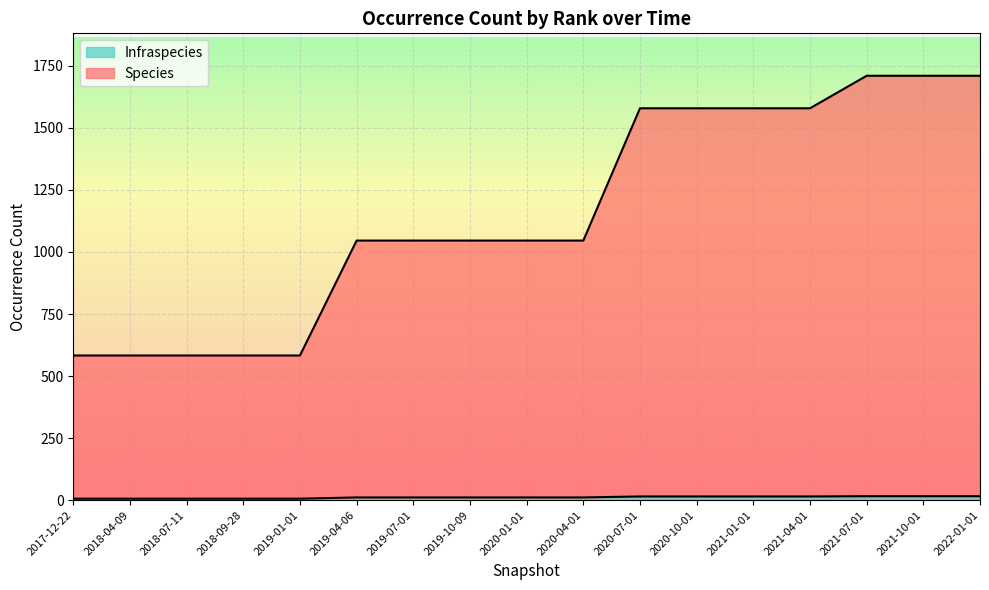

True or false: Infraspecies and Species intersect in this chart.

False